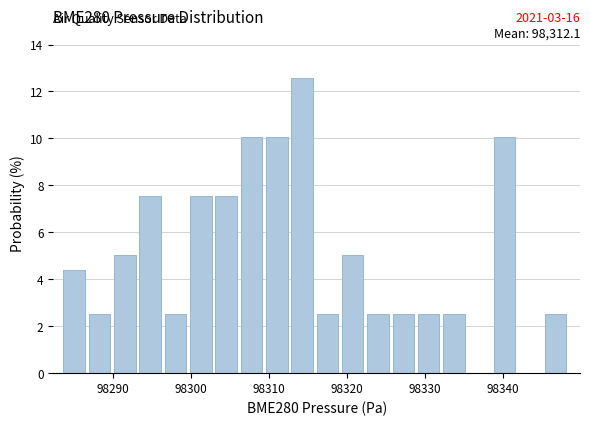

Around what value on the x-axis is the tallest bar? Give the approximate position of its centre, as read against the axis.

98314